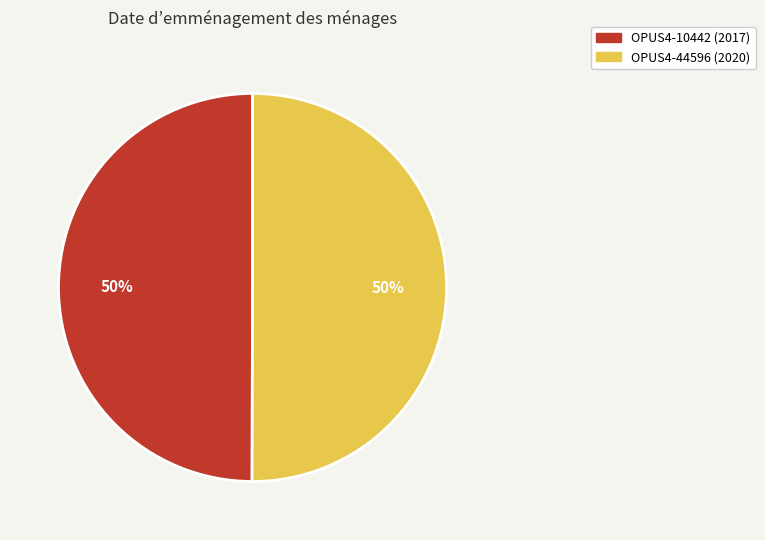

How many segments does this pie chart have?

2